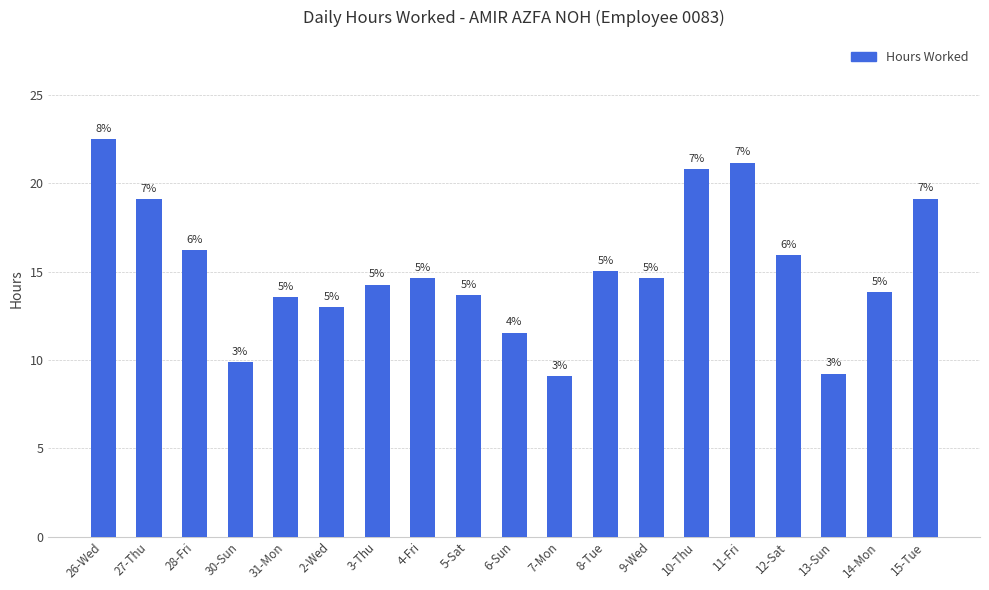

Does the chart contain stacked bars?

No